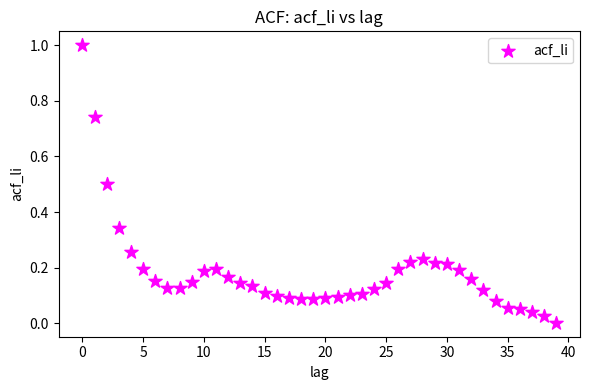

What is the range of Y values (max minus min)?

1.0